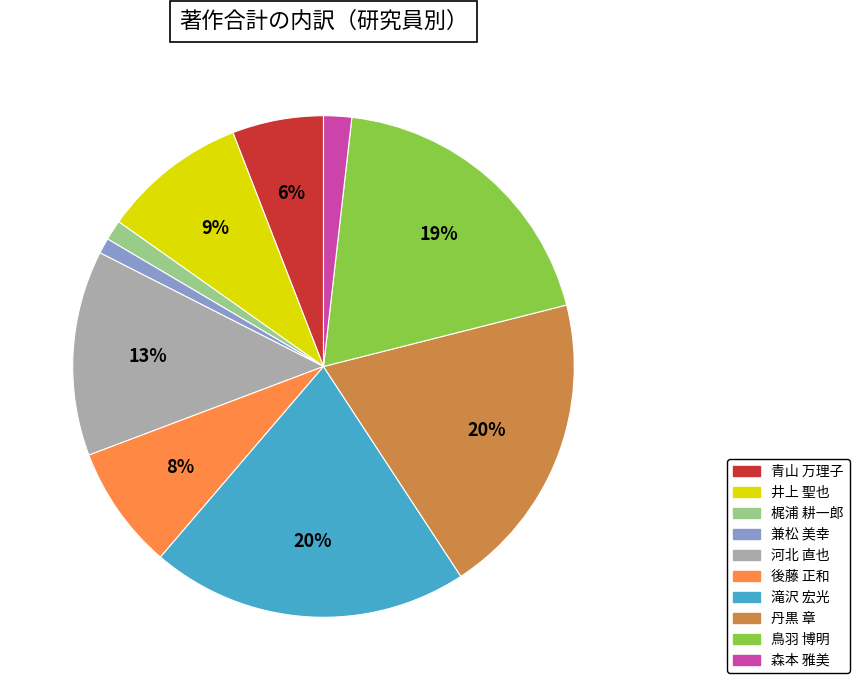

Combined, do 鳥羽 博明 and 青山 万理子 account for over 50%?

No